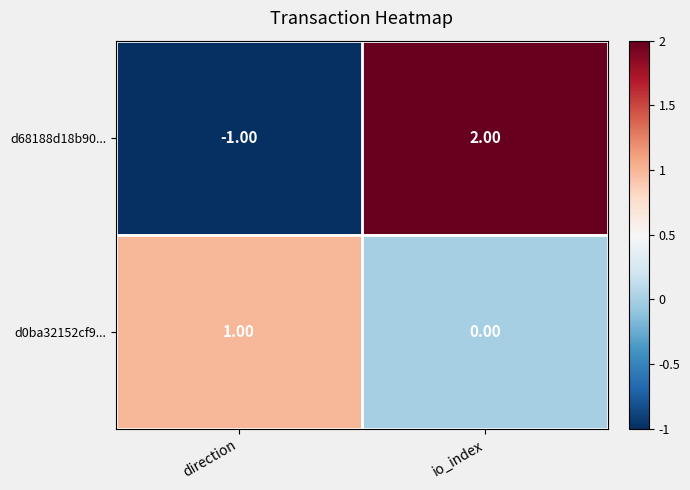

At which label is d0ba32152cf9... closest to 0?

io_index